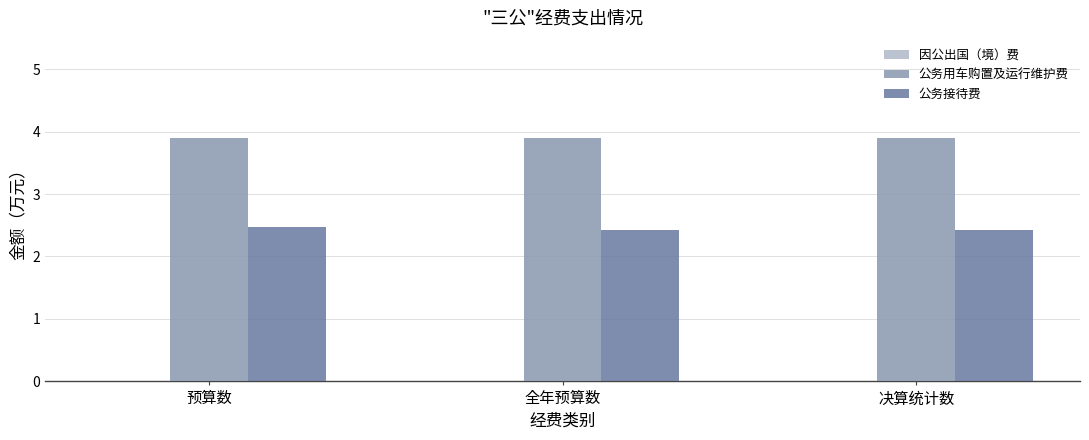

What is the approximate value of 公务接待费 at 决算统计数?

2.4